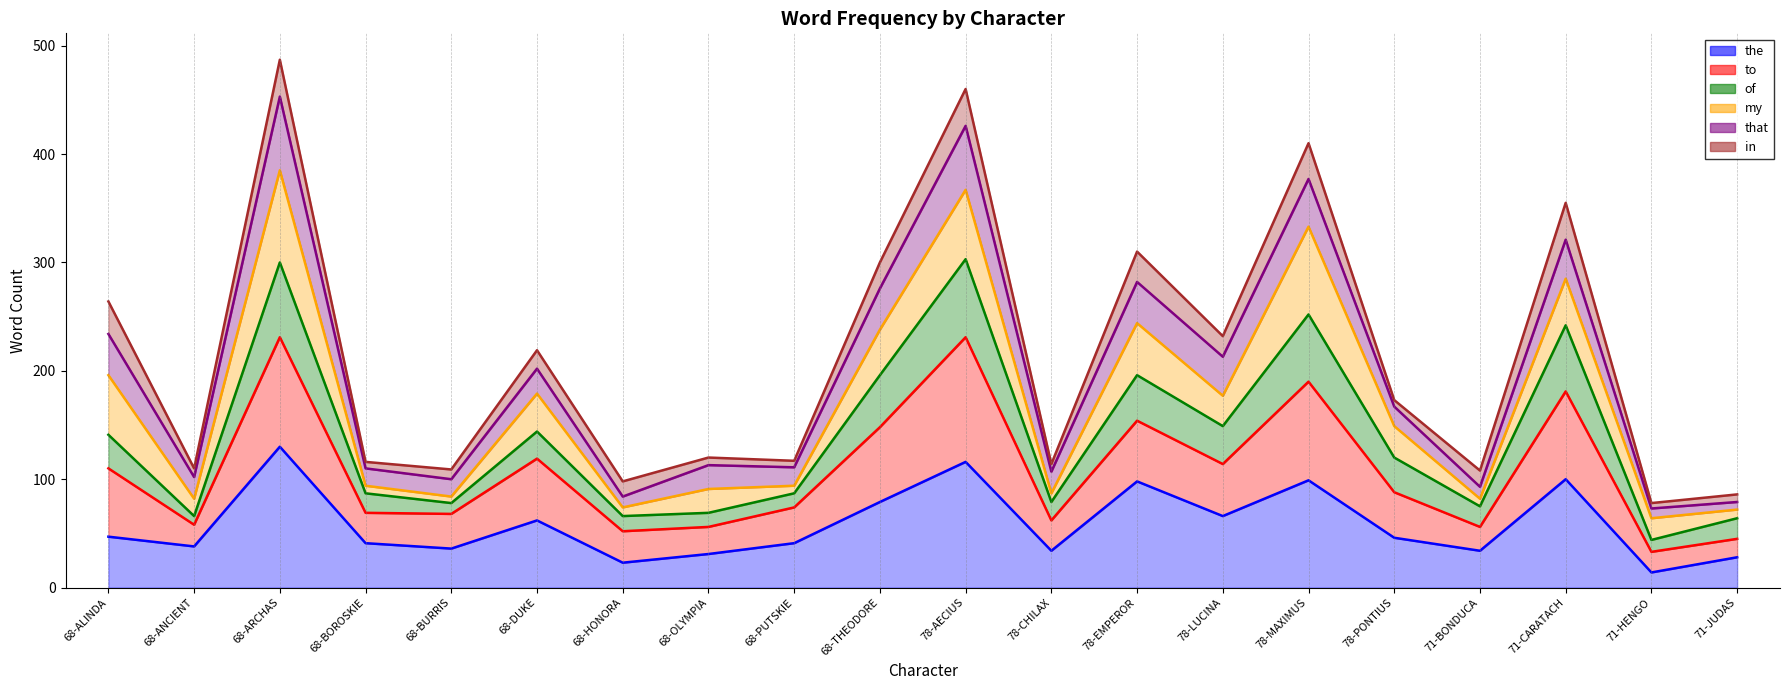

Which category has the lowest value in the the series?

71-HENGO